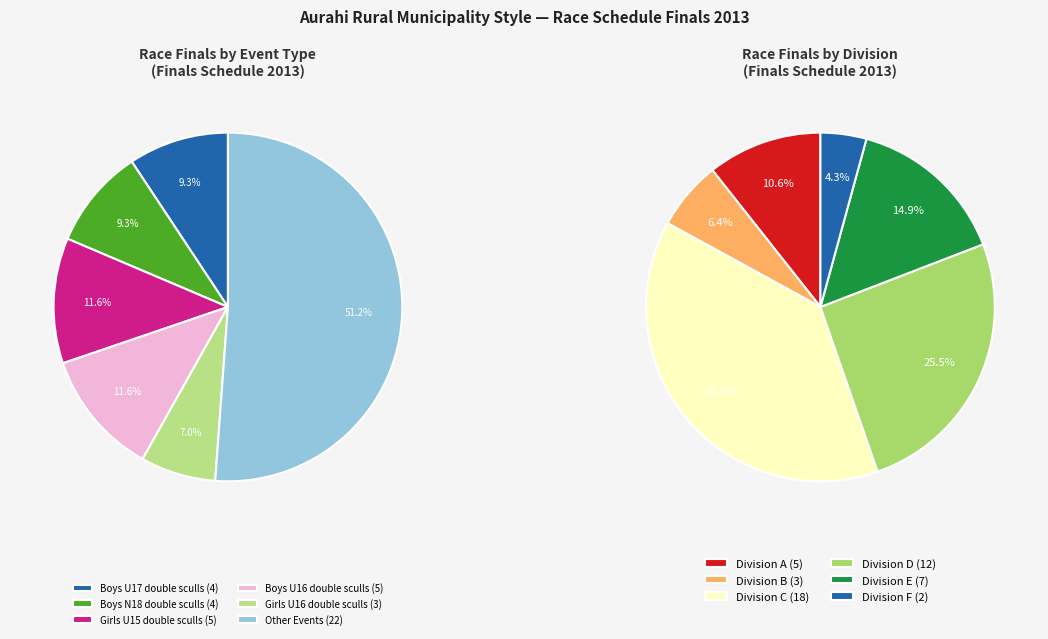

True or false: Girls U18 double sculls accounts for 19% of the total.

False